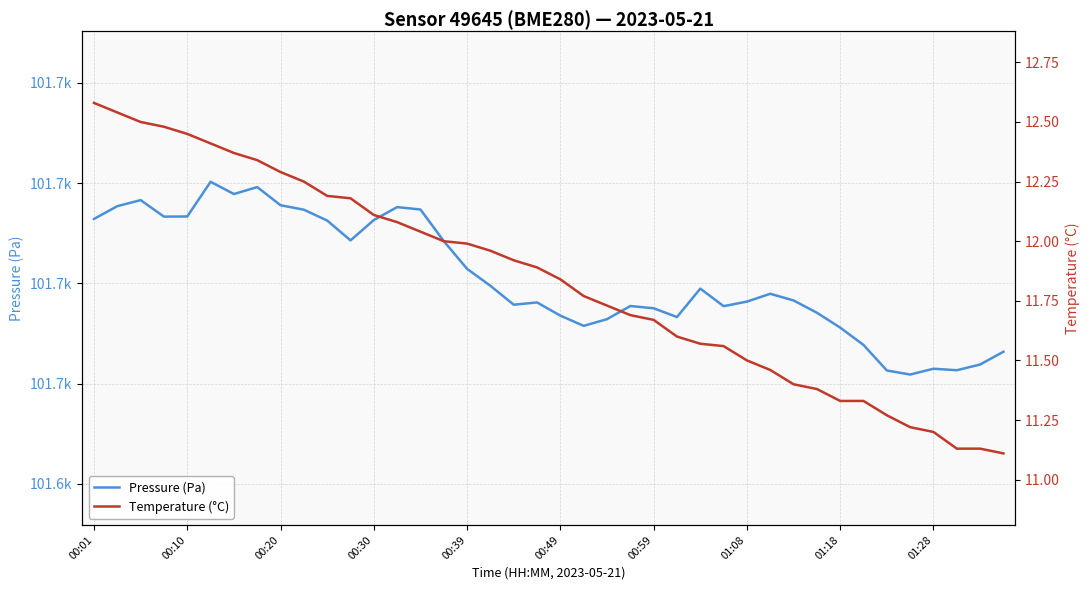

Rank the series at 29 from lowest to highest value.

Temperature (°C), Pressure (Pa)